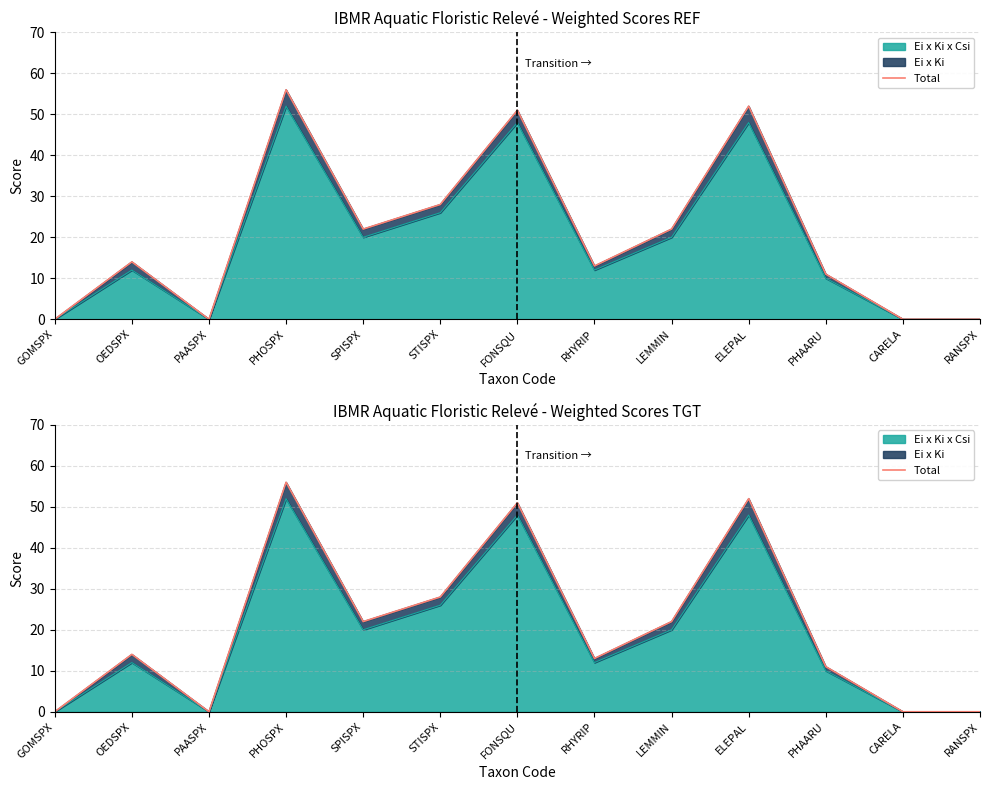

True or false: the data shows 13 at RHYRIP.

True